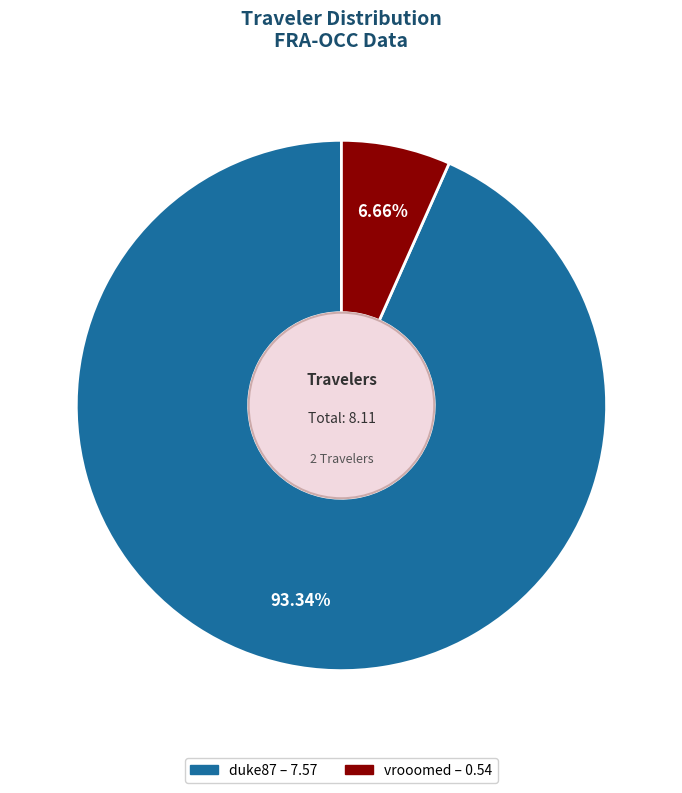

Do duke87 and vrooomed together represent more than half of the pie?

Yes